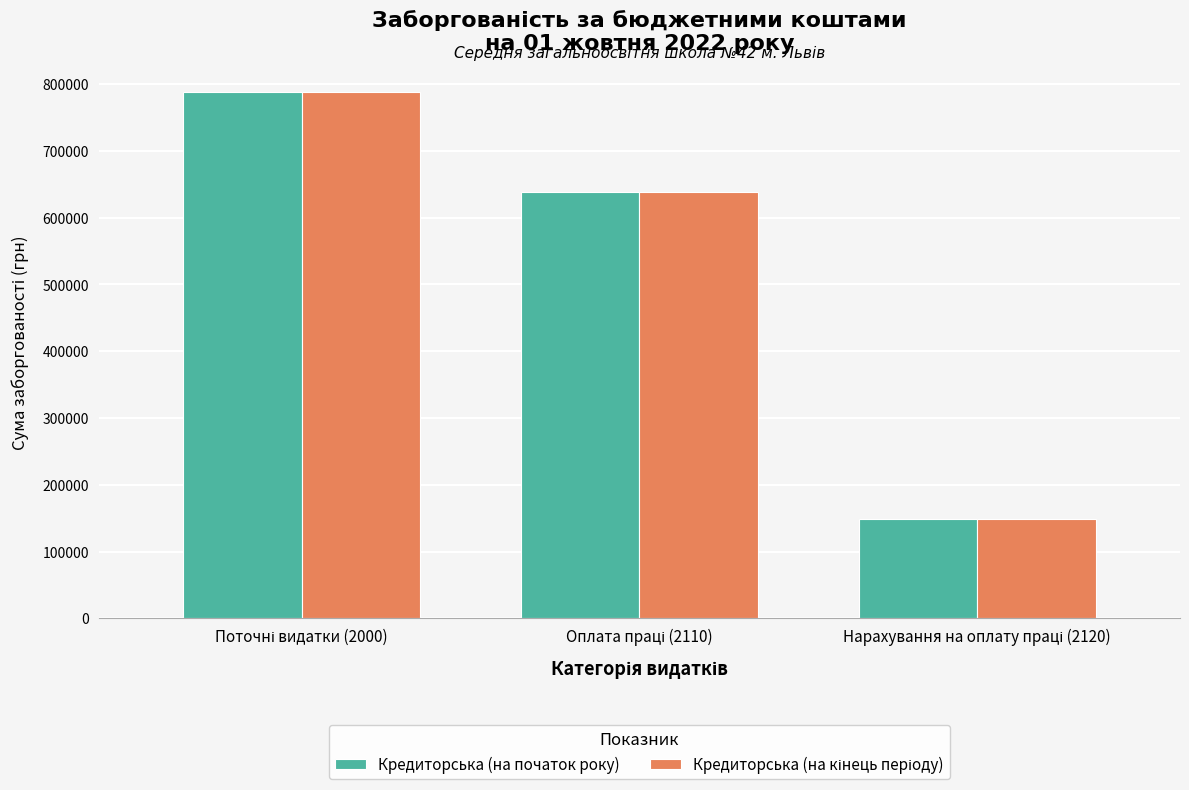

What is the minimum value shown in the chart?

148950.1